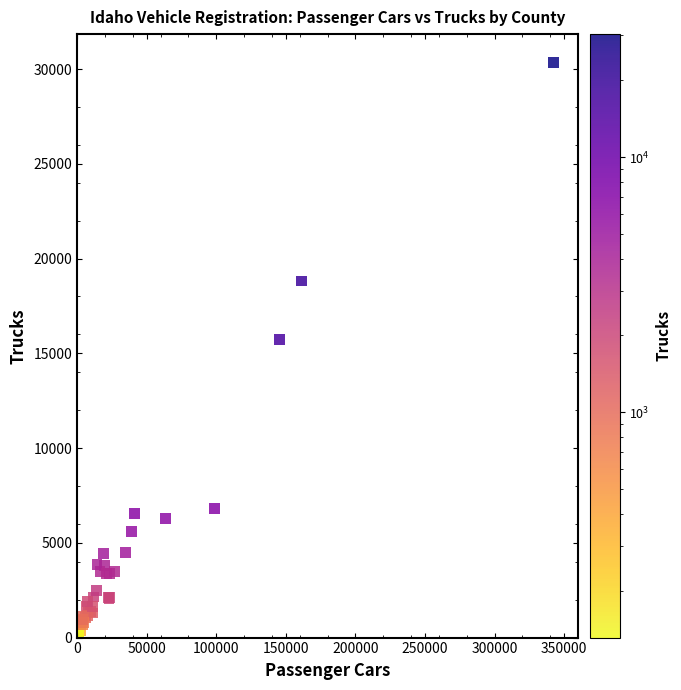

What Y value in the scatter plot is closest to 15233?

15745